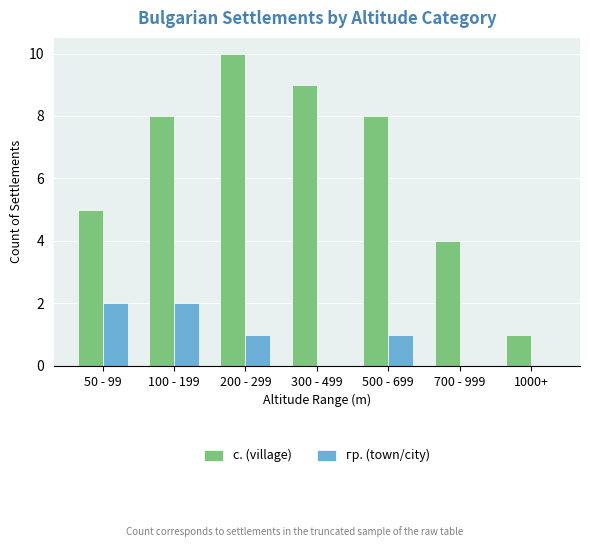

At which category does the chart reach its peak across all series?

200 - 299